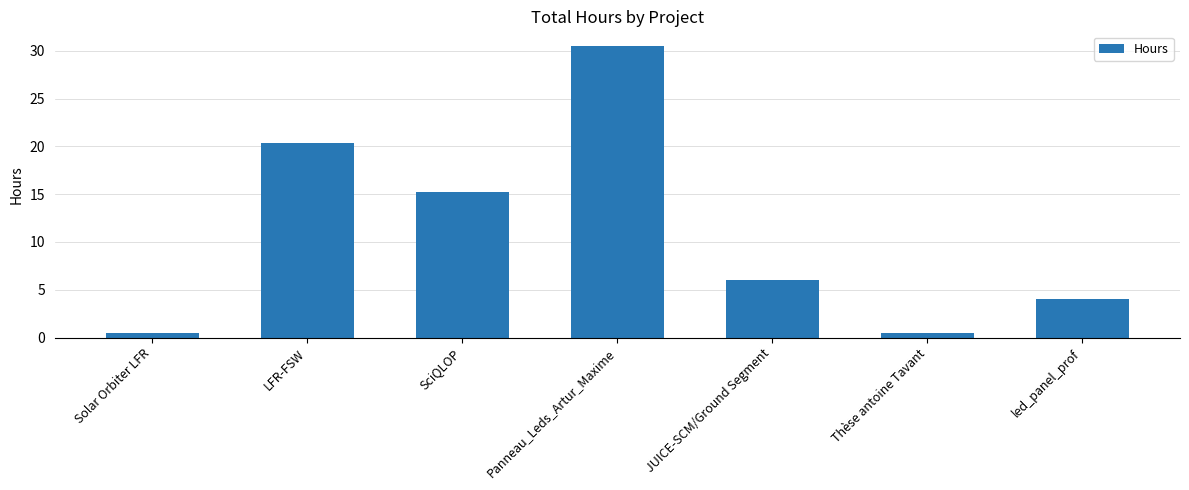

Does the chart contain any negative values?

No